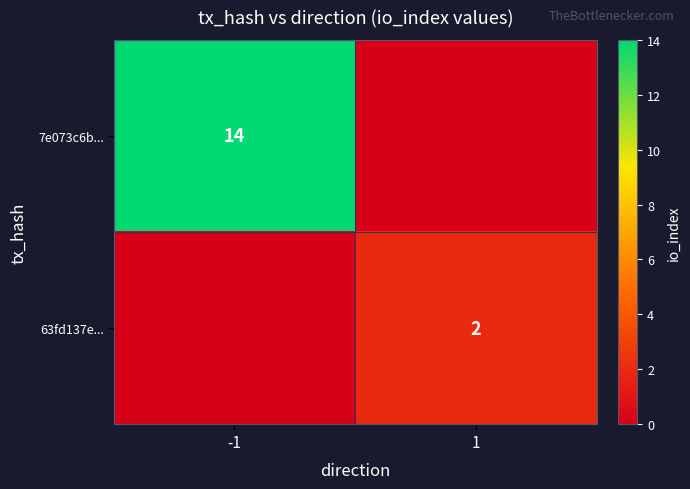

Between -1 and 1, which is larger?

-1